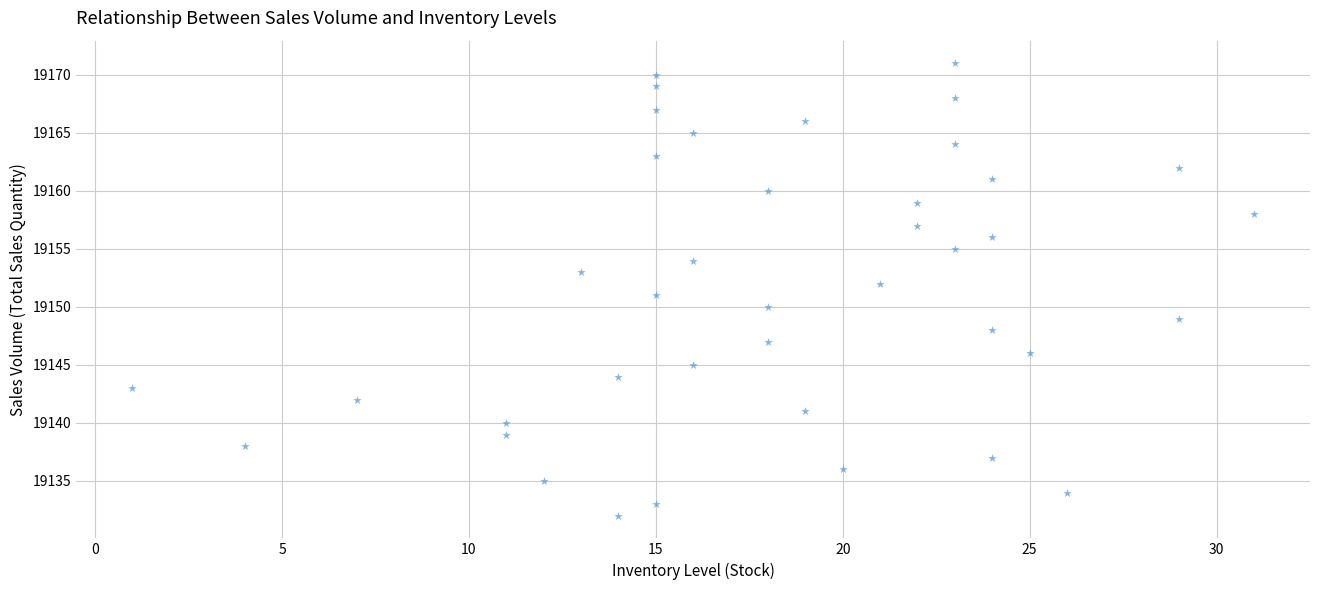

What is the range of Y values (max minus min)?

39